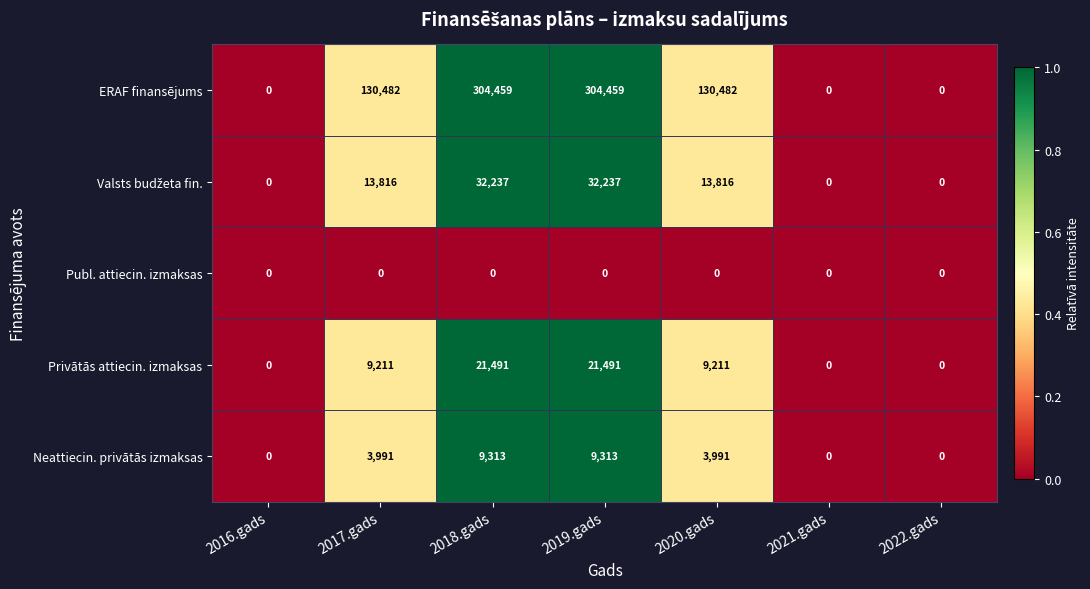

At how many categories does at least one series exceed 114249?

4